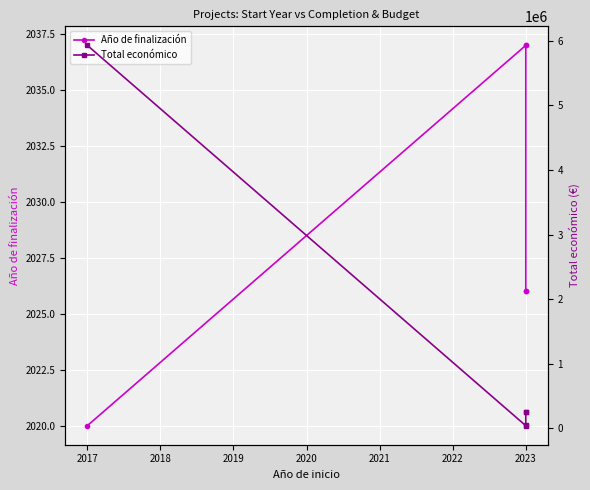

Rank the series by their average value, from highest to lowest.

Total económico, Año de finalización